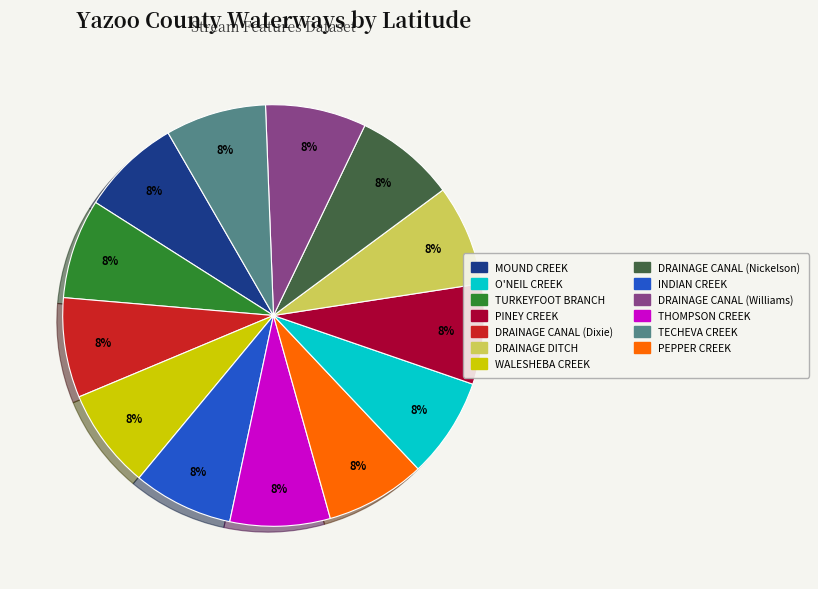

Is there a majority slice in this chart?

No